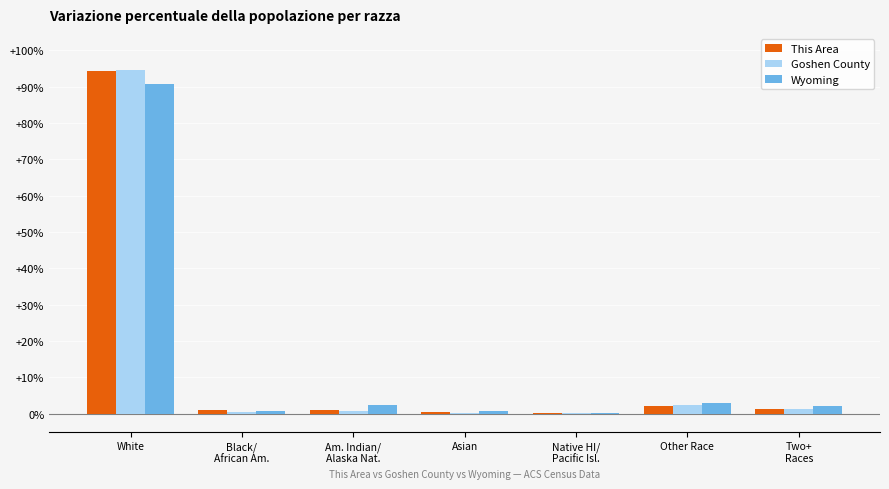

Is it true that Goshen County equals 2.4 at Other Race?

True